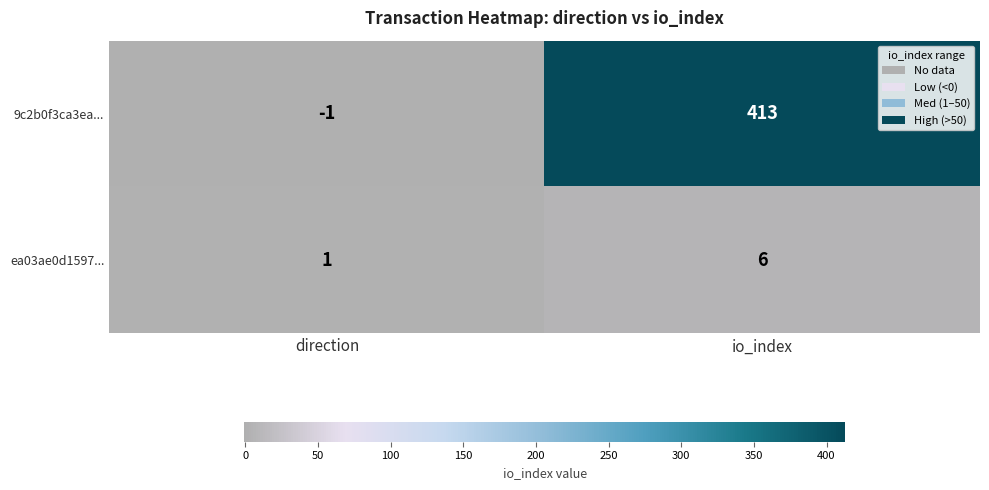

How many series are shown in this chart?

2